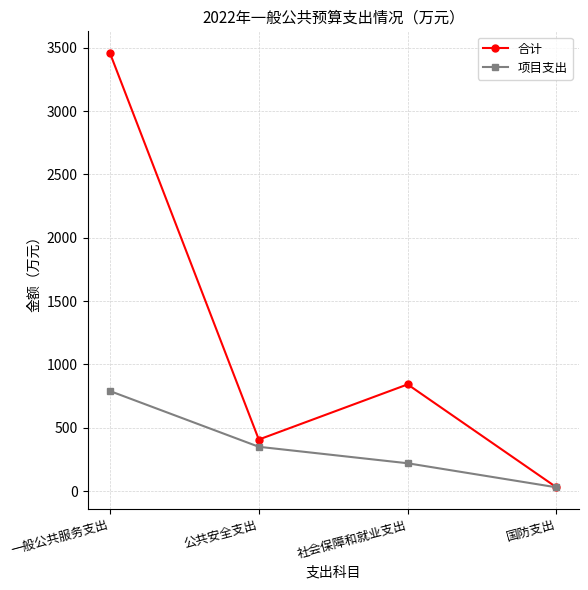

What is the label of the 1st point from the left?

一般公共服务支出